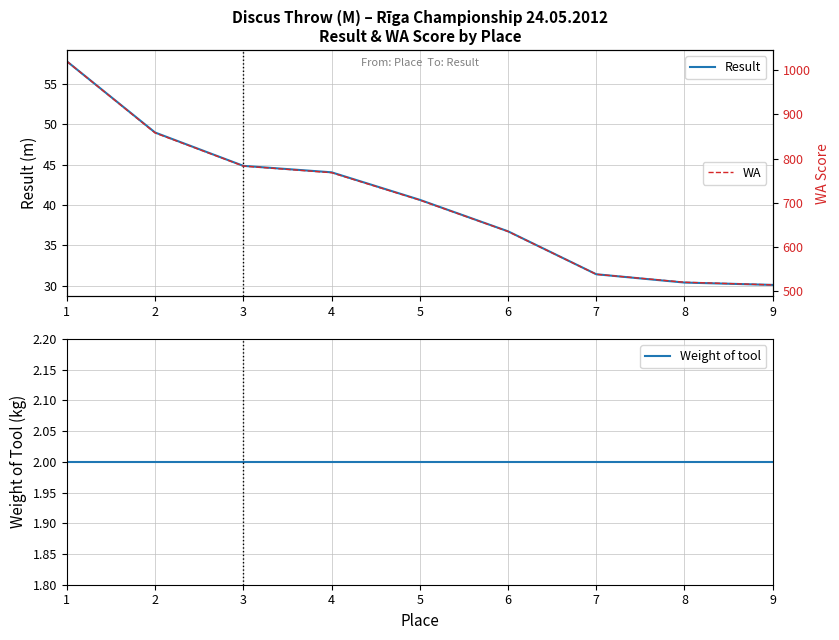

What is the maximum value for WA?

1020